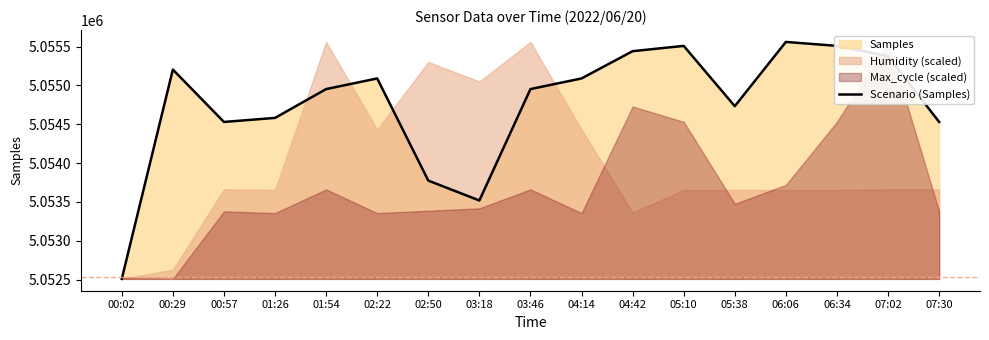

Which label corresponds to the smallest value in the chart?

00:02